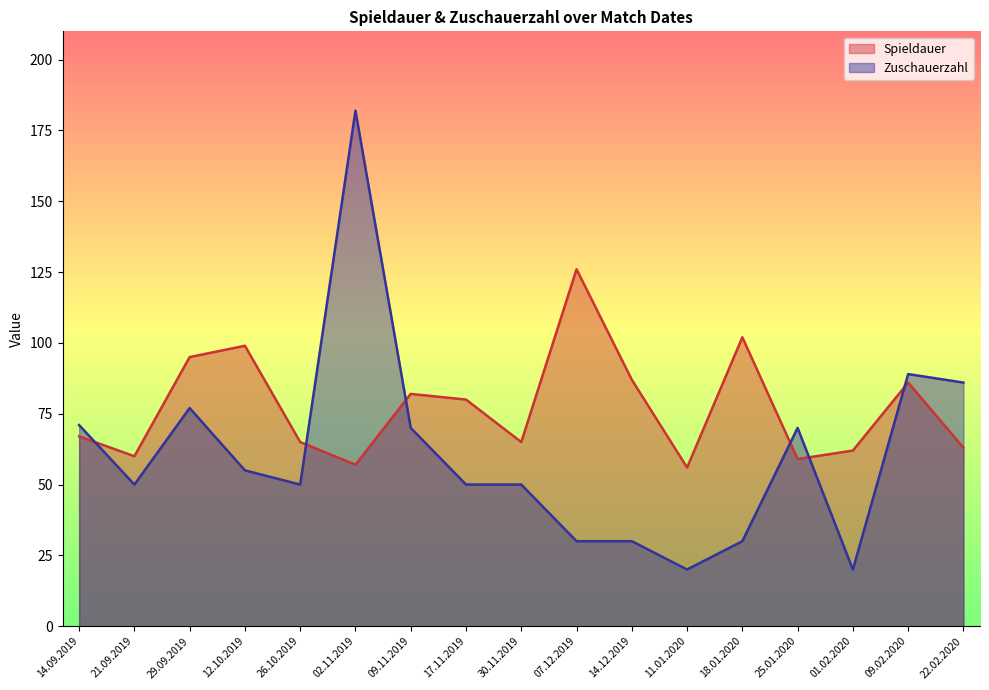

Is it true that Zuschauerzahl equals 20 at 11.01.2020?

True